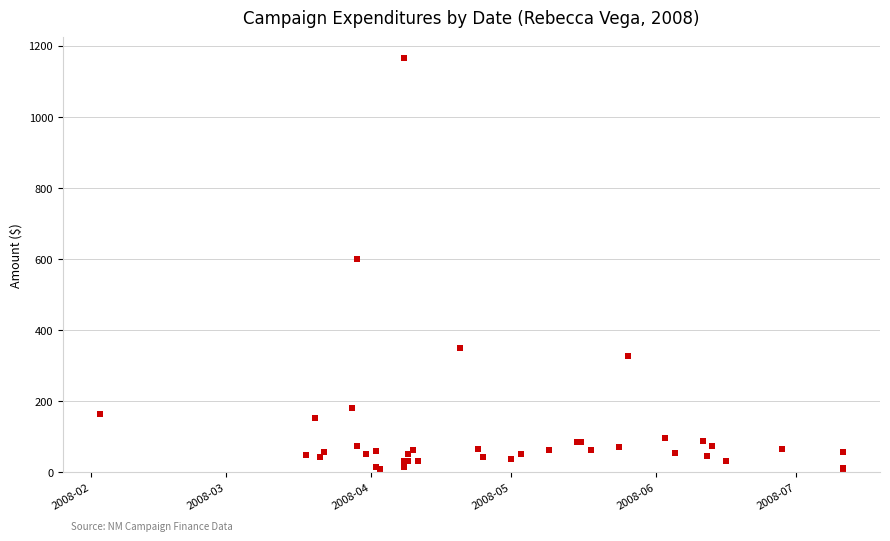

What Y value in the scatter plot is closest to 586?

600.0